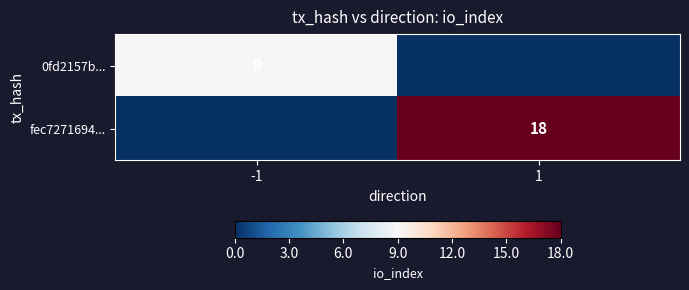

Is it true that 0fd2157b... equals 9 at -1?

True